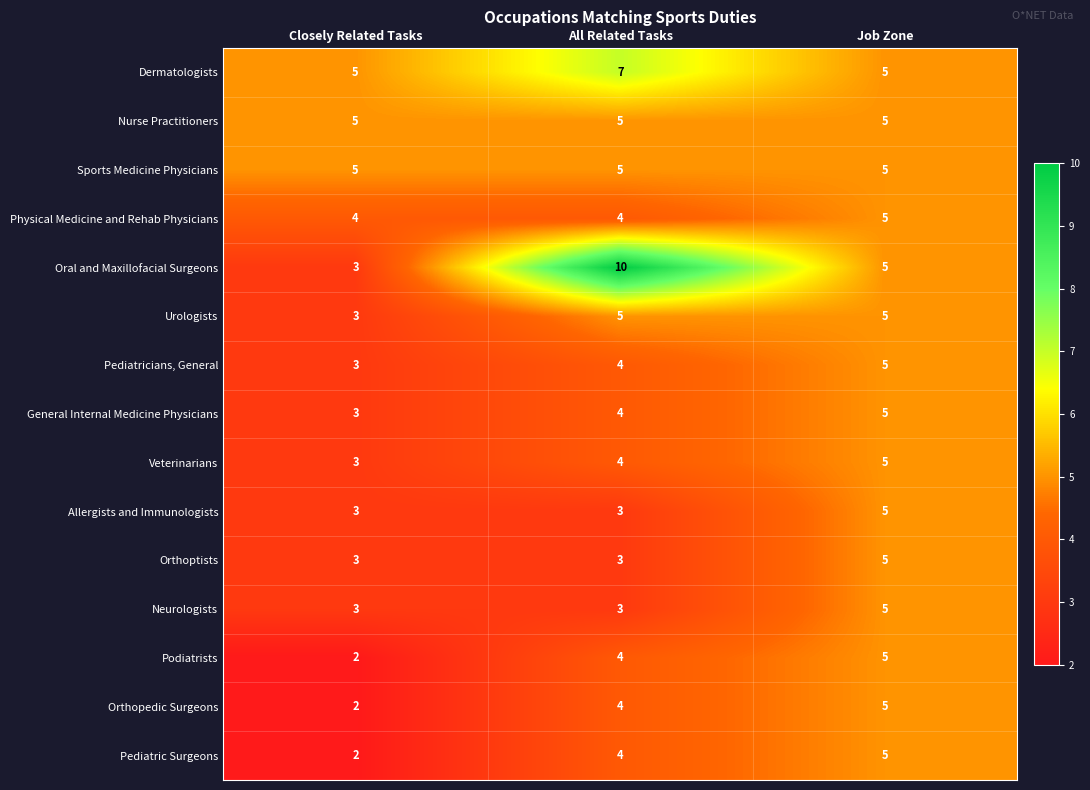

What is the sum of the Oral and Maxillofacial Surgeons values at Closely Related Tasks and Job Zone?

8